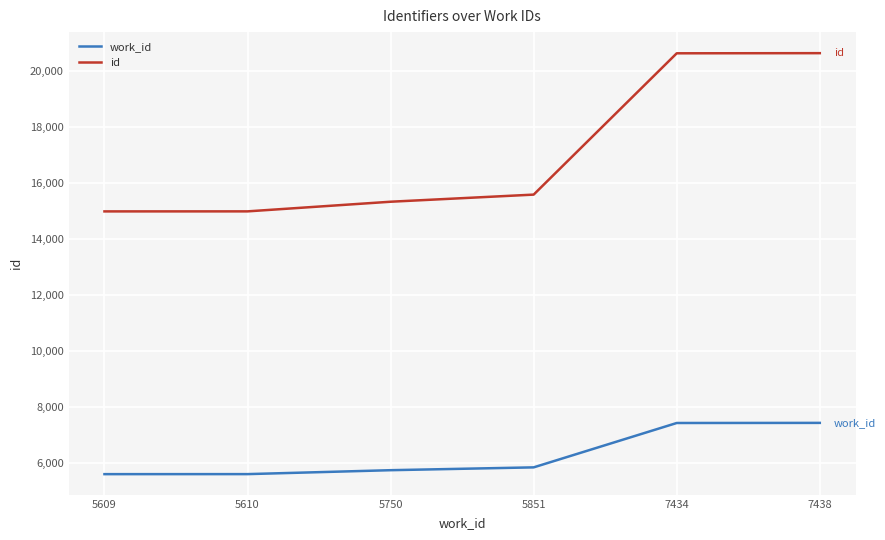

What is the greatest value displayed?

20630